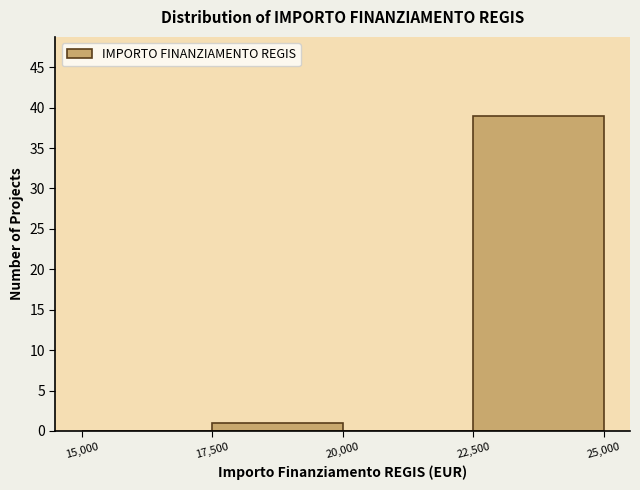

What is the height of the bar covering 22,500 to 25,000 on the x-axis? The values are not printed on the chart, so give them approximately, as read against the axis.

39